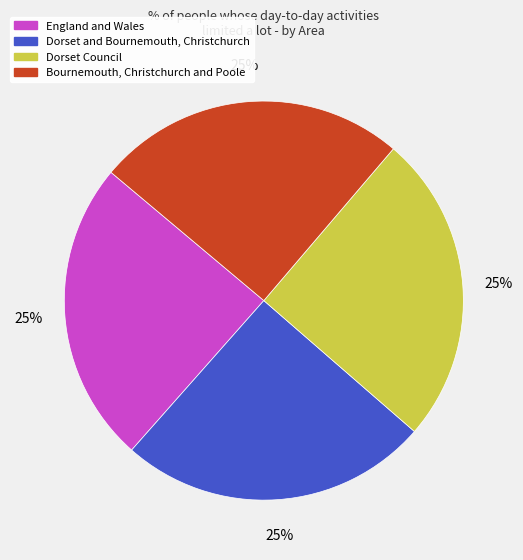

Approximately how many times larger is the value at Dorset and Bournemouth, Christchurch compared to England and Wales?

1.0